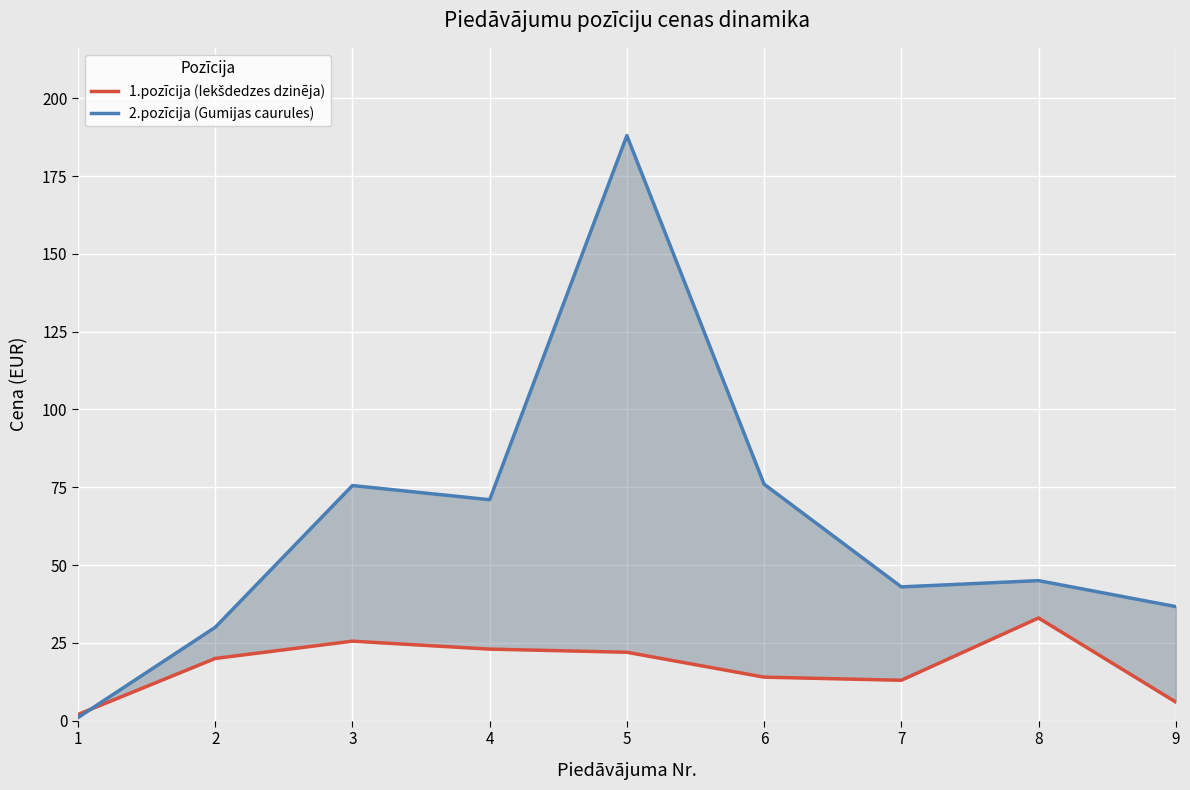

How many intersections are there between 1.pozīcija (Iekšdedzes dzinēja) and 2.pozīcija (Gumijas caurules)?

1